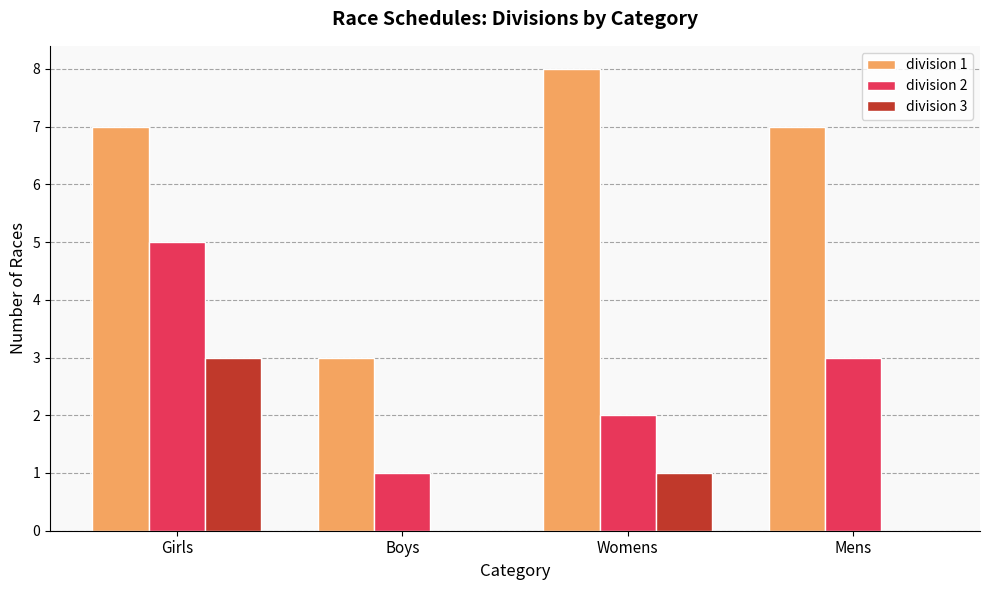

At which category is the sum across all series the highest?

Girls